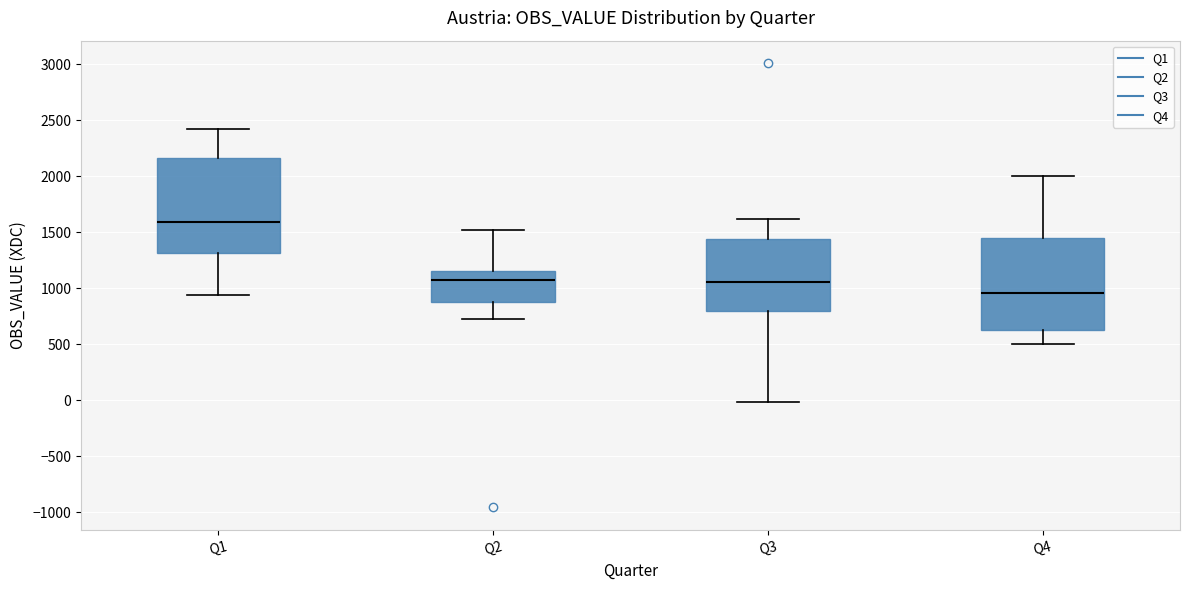

Reading left to right, read every box against the y-axis: the position of its median line, the range the box covers, and the ends of its whiskers. The values are not printed on the chart, so give them approximately, as read against the axis.

Q1: median 1600, box 1300 to 2150, whiskers 950 to 2400
Q2: median 1050, box 900 to 1150, whiskers 700 to 1500
Q3: median 1050, box 800 to 1450, whiskers 0 to 1600
Q4: median 950, box 650 to 1450, whiskers 500 to 2000